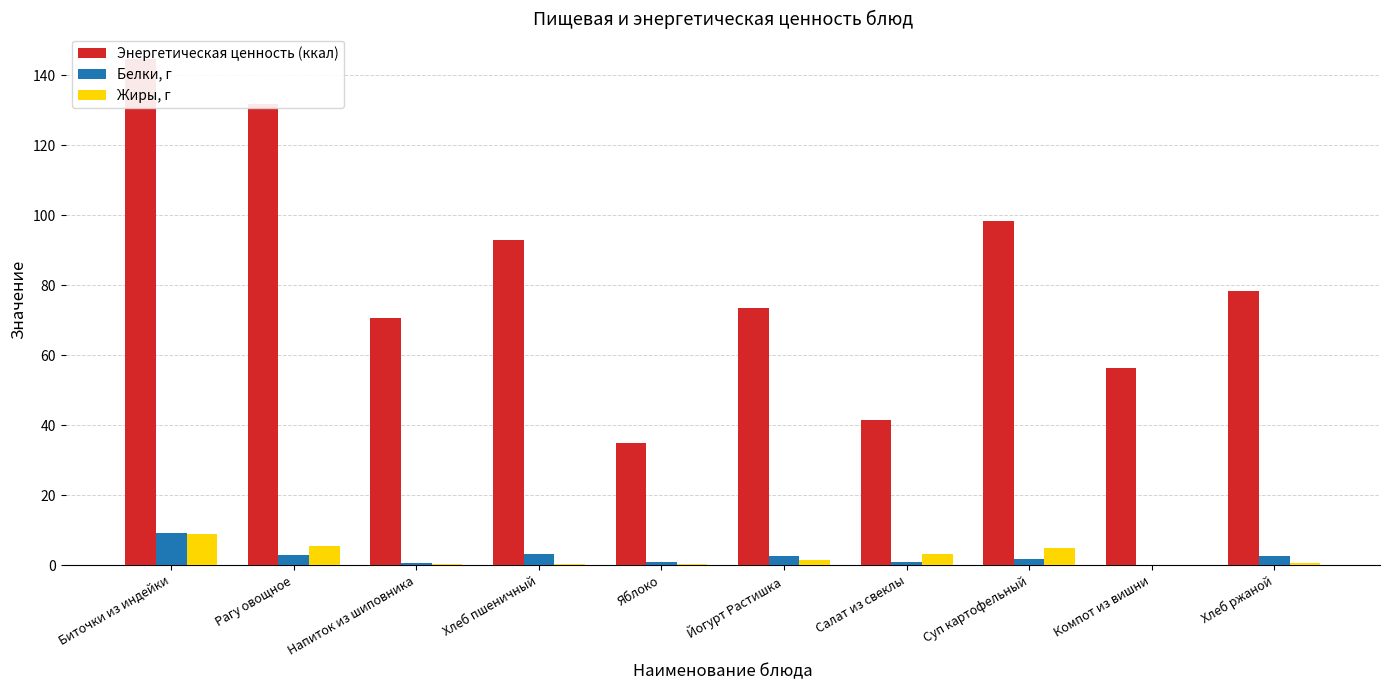

Where is Белки, г nearest to the value 4?

Хлеб пшеничный